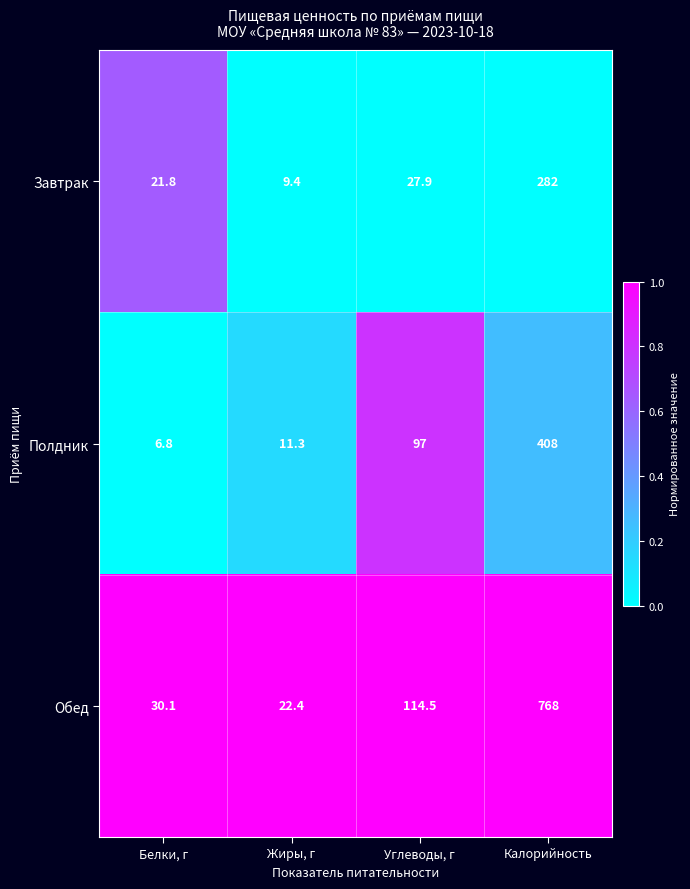

Which label corresponds to the largest value in the chart?

Калорийность